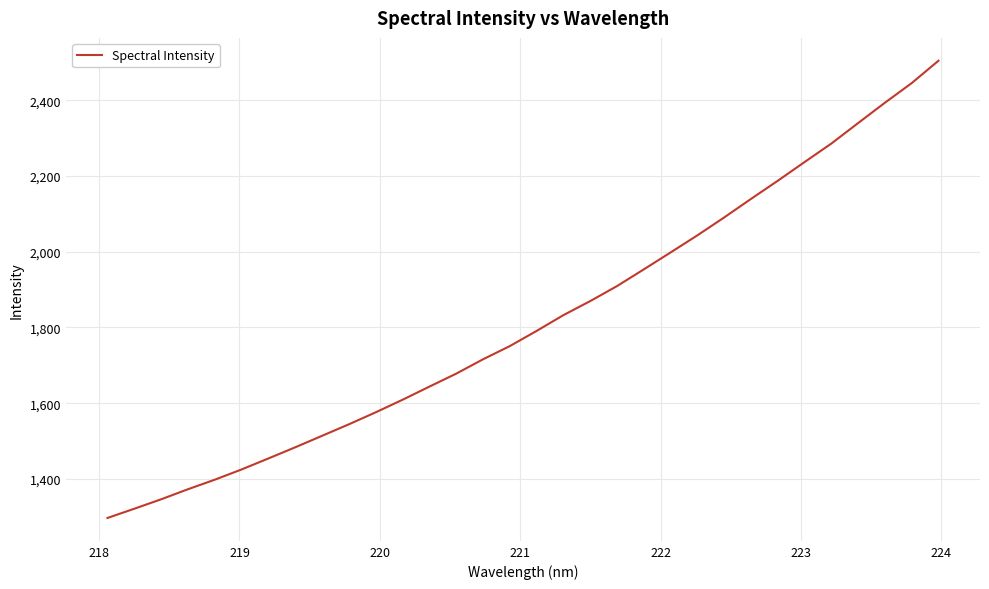

What is the greatest value displayed?

2504.3